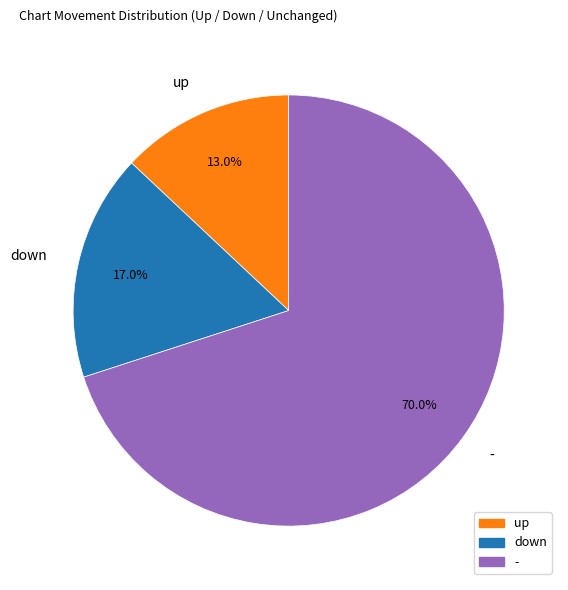

Approximately how many times larger is the value at - compared to up?

5.4